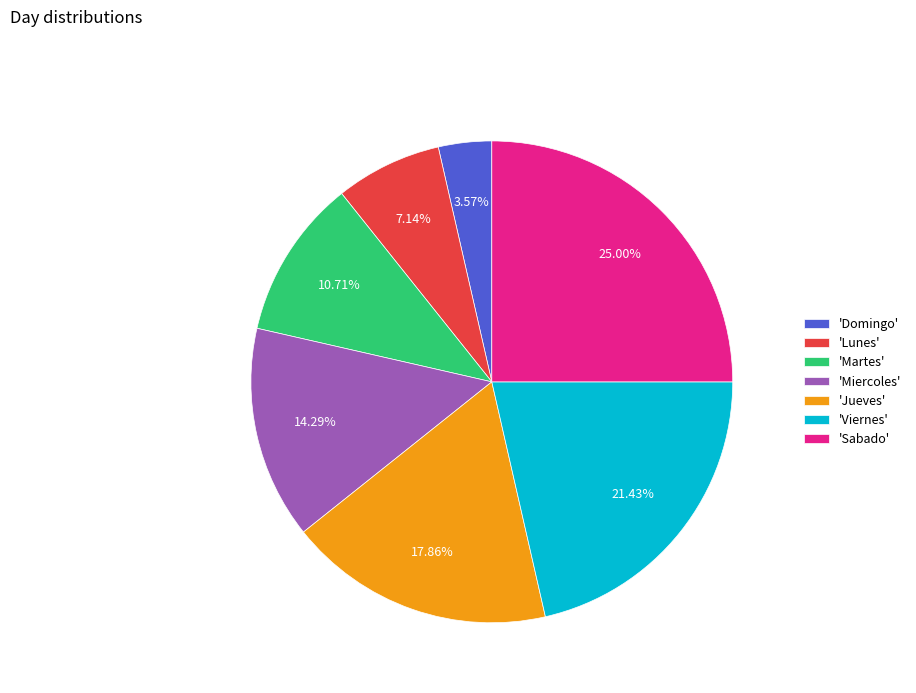

Between 'Jueves' and 'Martes', which is larger?

'Jueves'